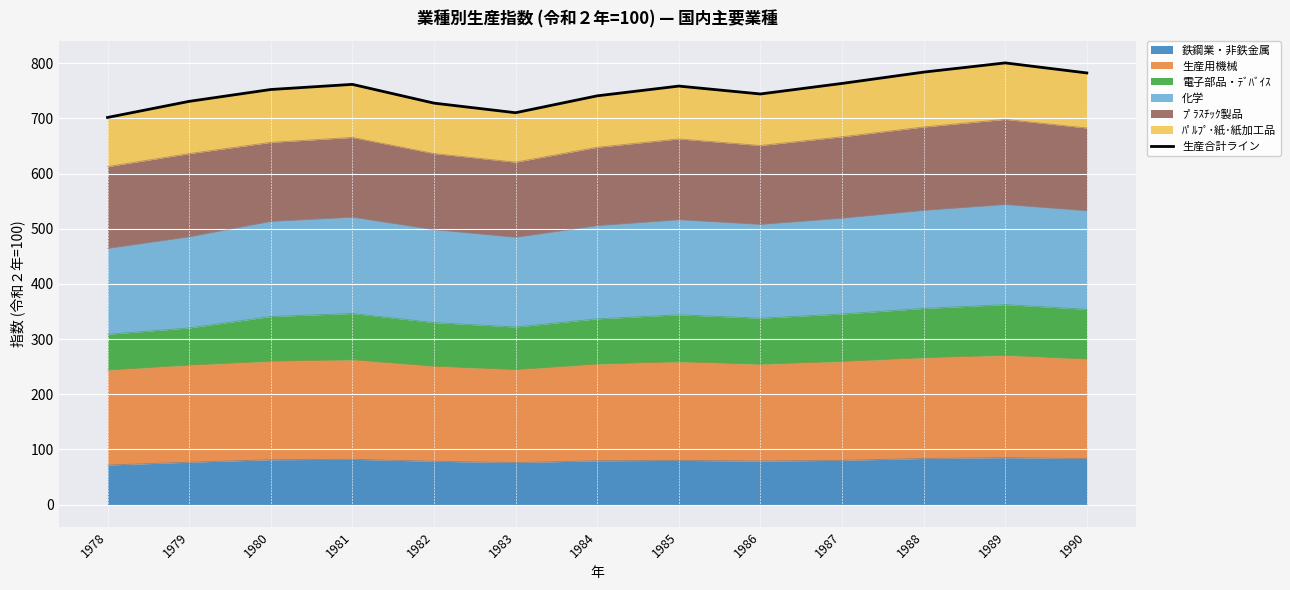

What is the sum of the values at 1985 and 1989?

1559.2